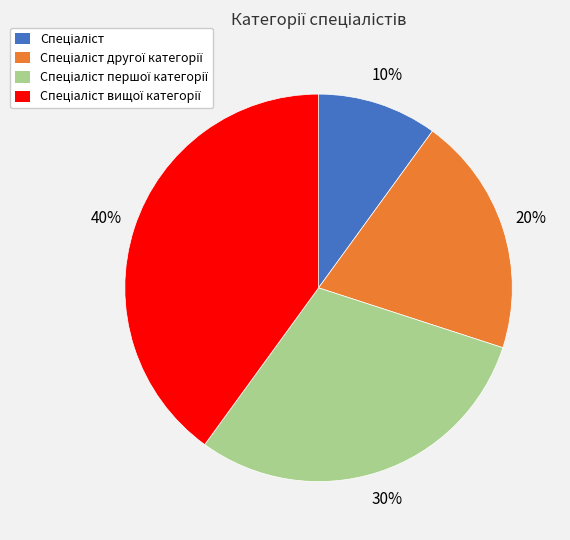

Count the number of slices in the pie.

4